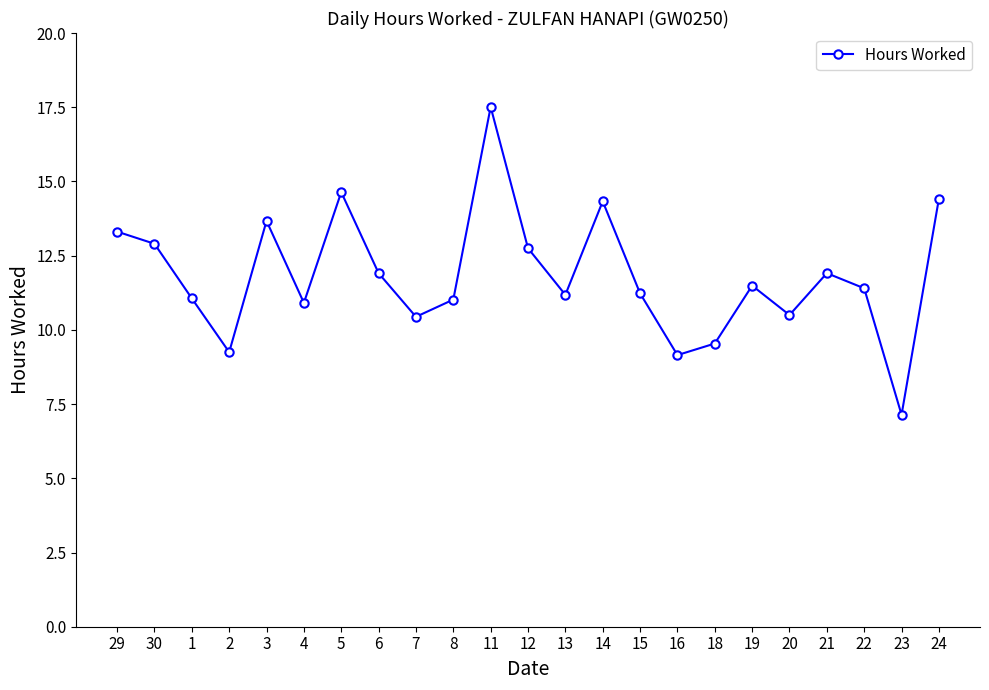

Where is the first local maximum?

3